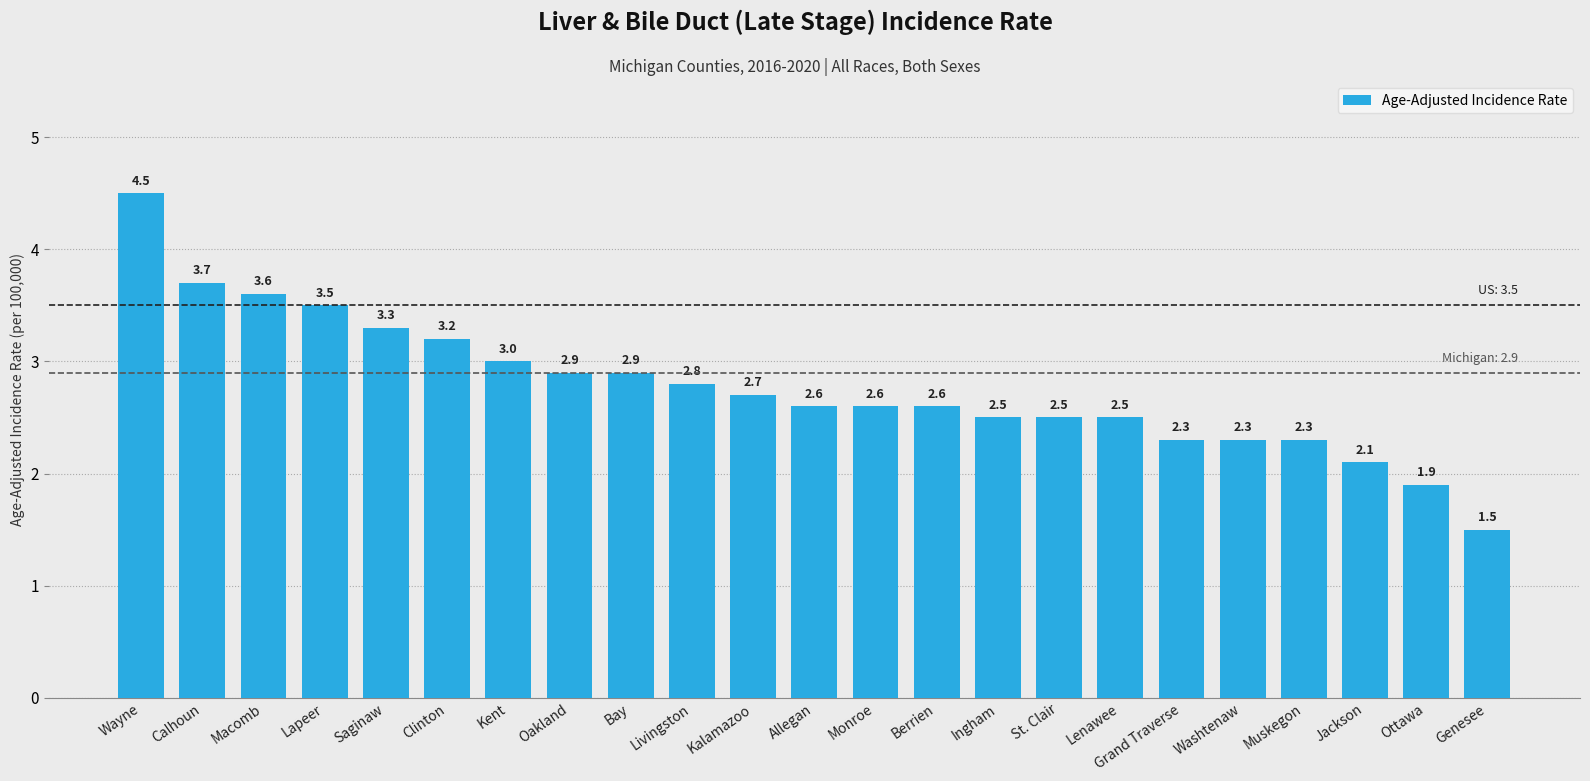

At which label does the data first exceed 2?

Wayne